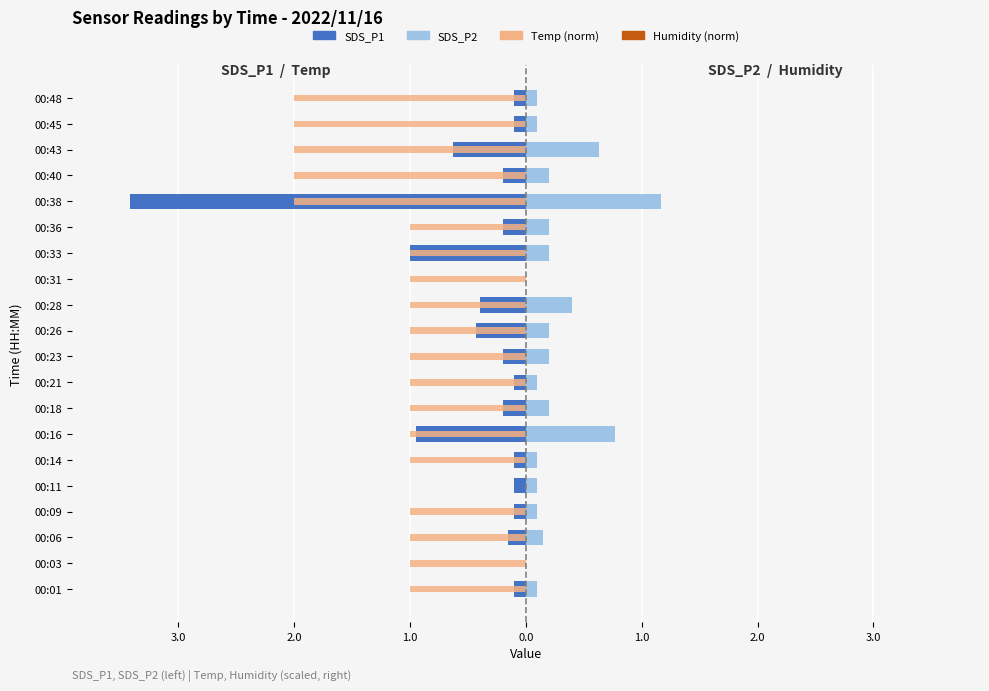

How many bars are there in each group?

4